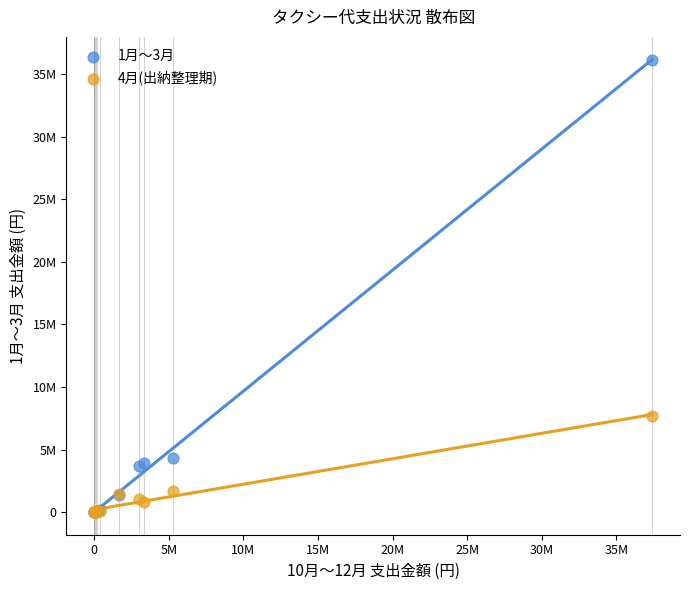

What are all the series names shown in the legend?

1月～3月, 4月(出納整理期)